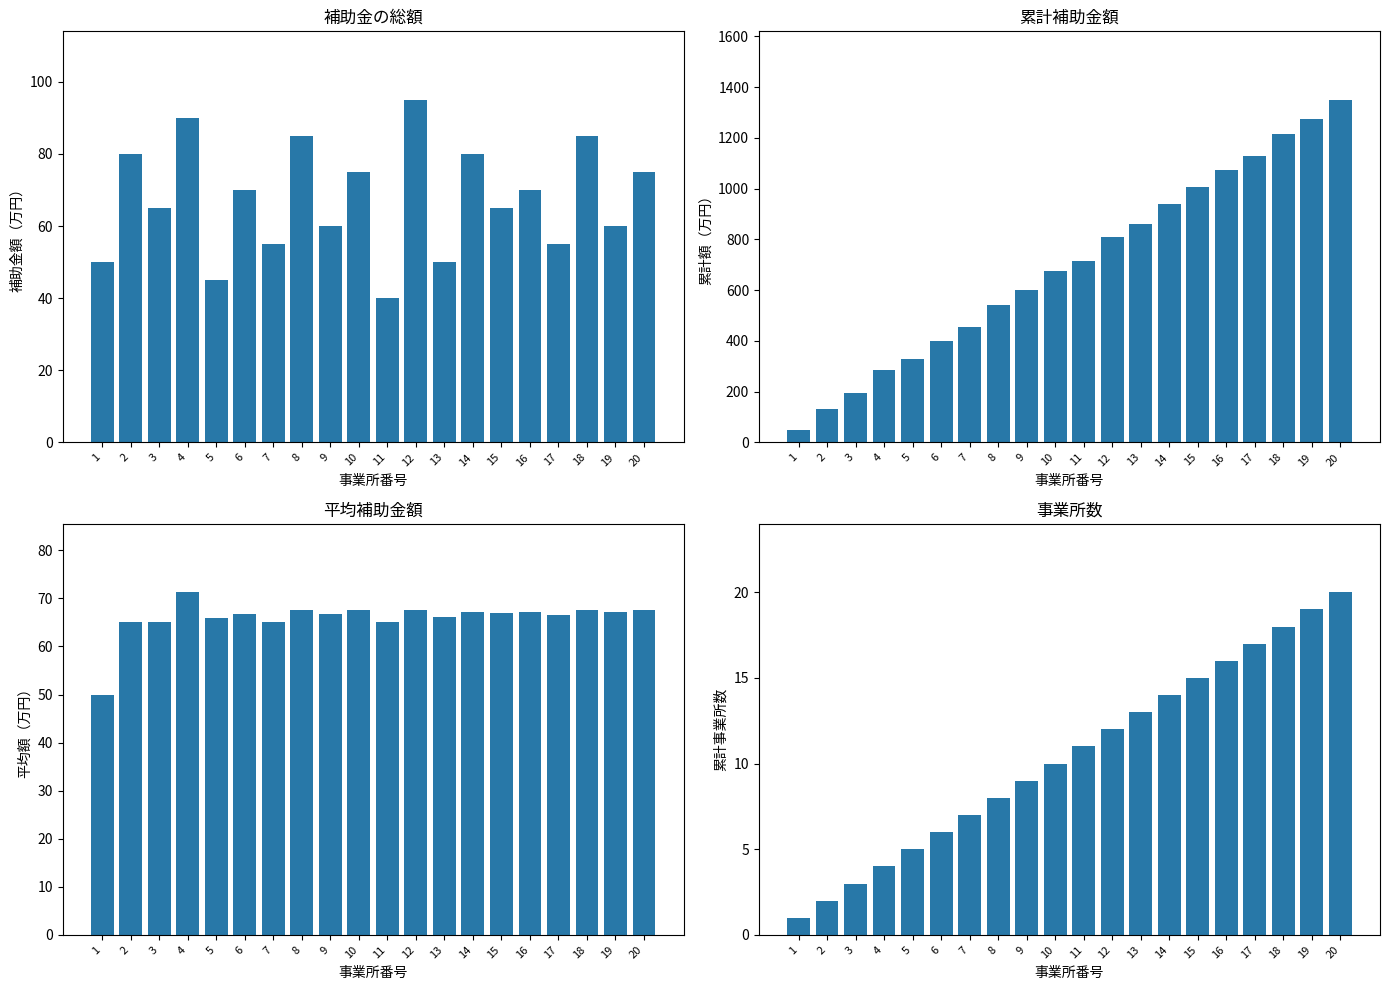

Rank the series at 13 from highest to lowest value.

累計補助金額, 平均補助金額, 補助金の総額_万円, 事業所数